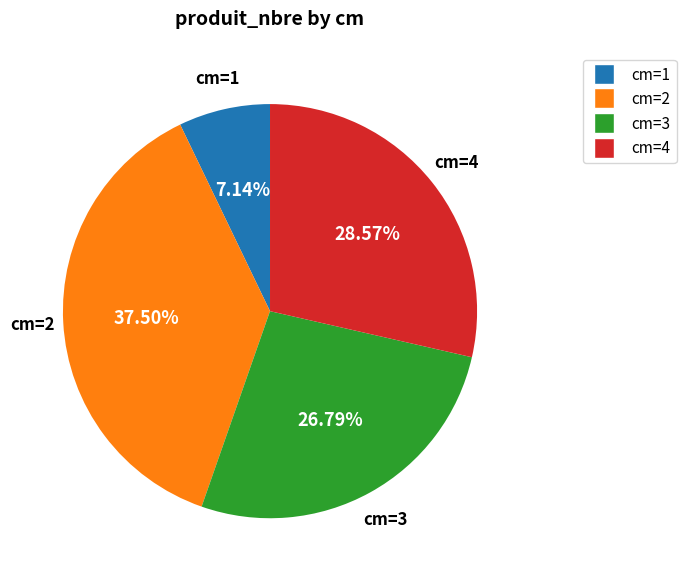

Does any single category account for the majority?

No